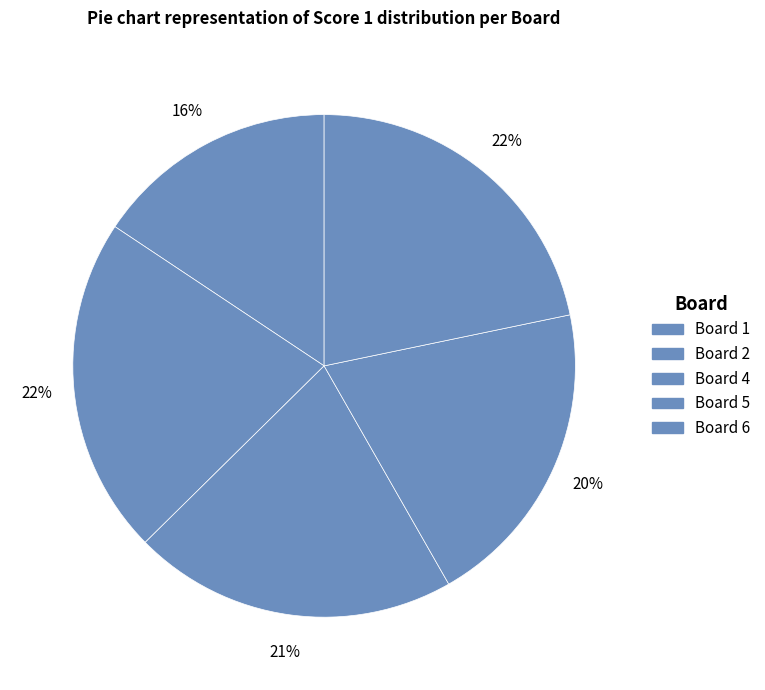

How many segments does this pie chart have?

5